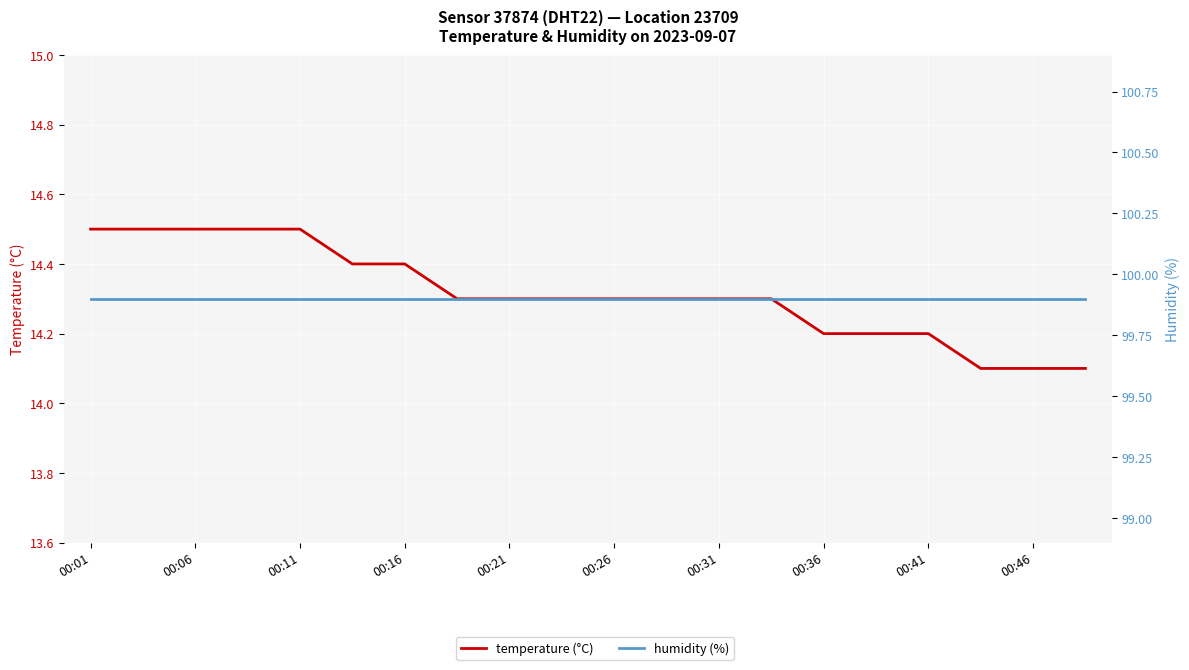

At how many categories does at least one series exceed 95?

20